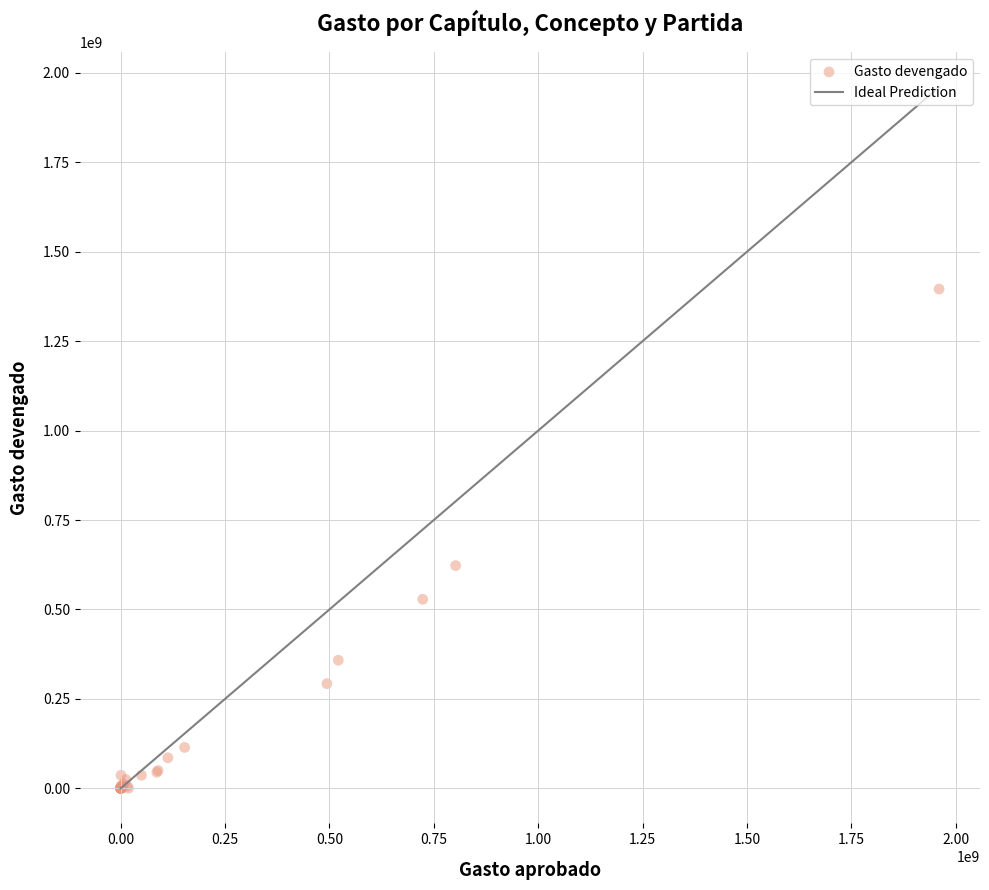

What Y value in the scatter plot is closest to 697756350?

622610729